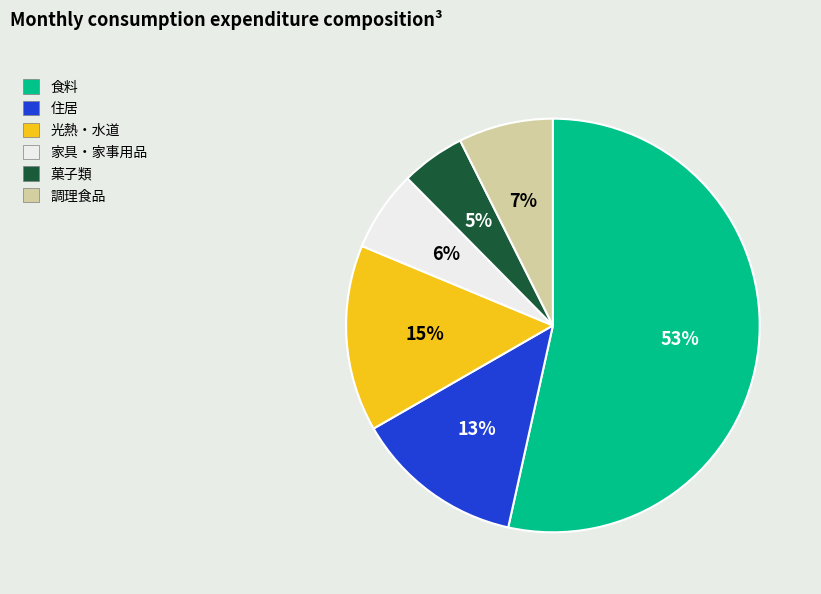

To the nearest percent, what is the difference between the largest and smallest slice percentages?

48%